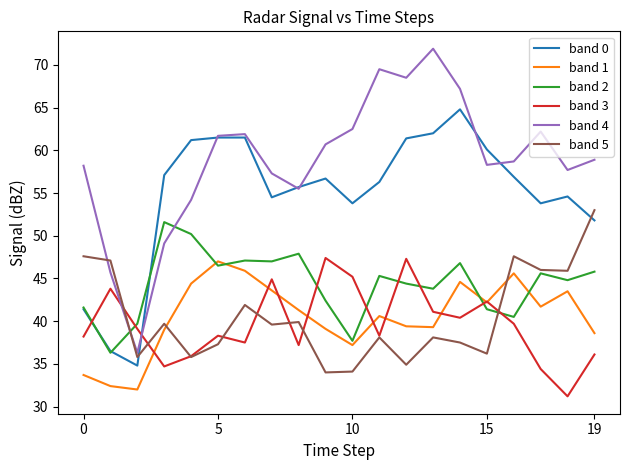

Which series ends up on top after the final intersection of band 3 and band 0?

band 0